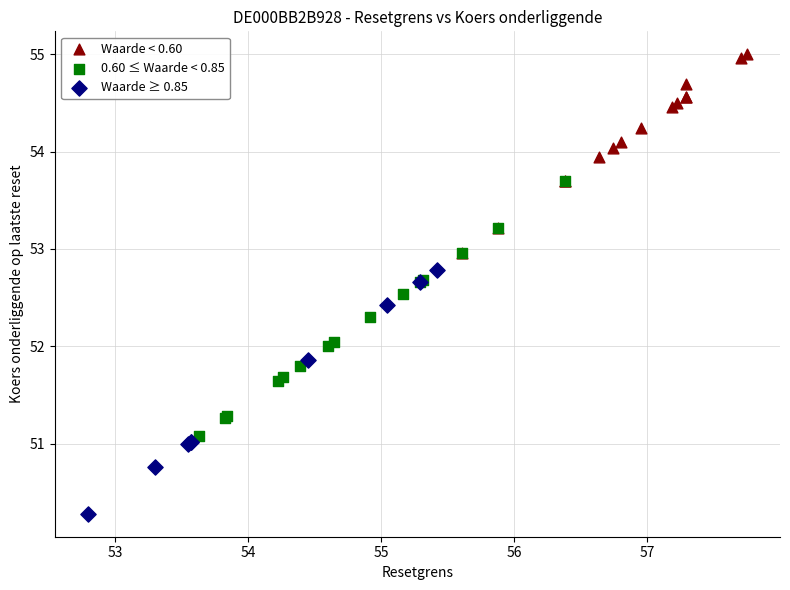

Which series contains the highest Y value?

Waarde < 0.60